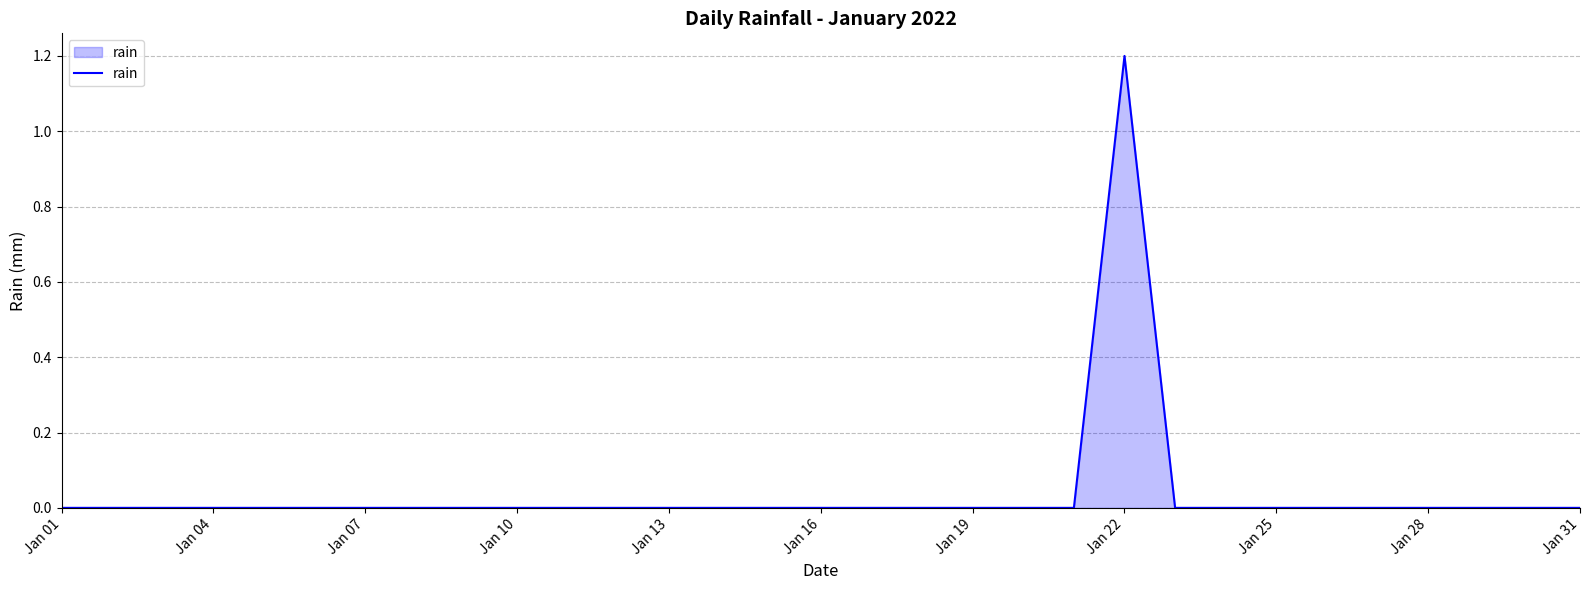

What is the greatest value displayed?

1.2